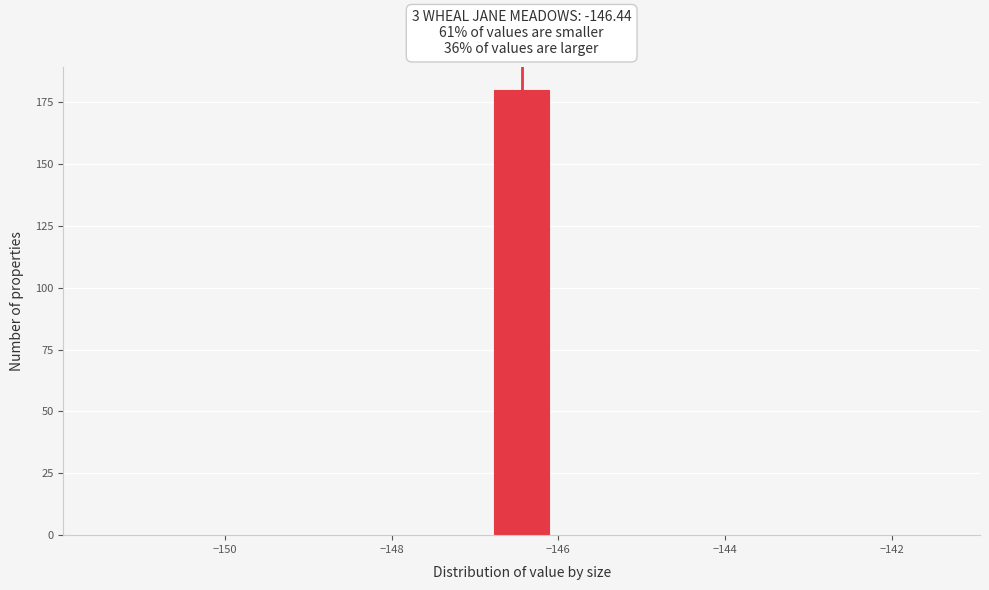

Read against the x-axis, roughly where is the centre of the tallest bar?

-146.4